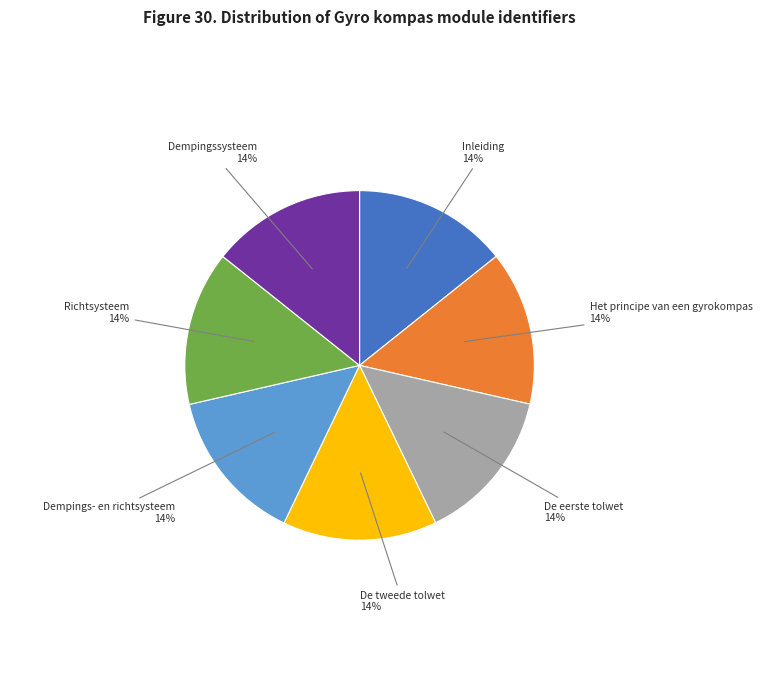

Is the sum of Dempings- en richtsysteem and Richtsysteem greater than half?

No